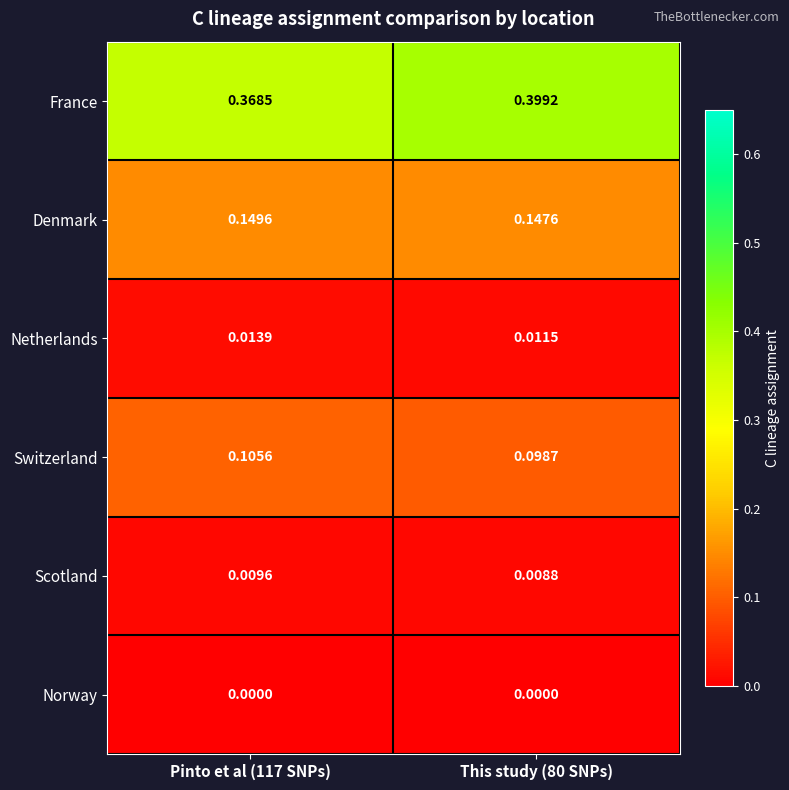

Which series has the widest spread of values?

France